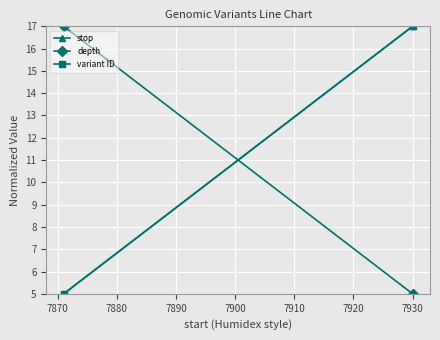

What is the maximum value shown in the chart?

17